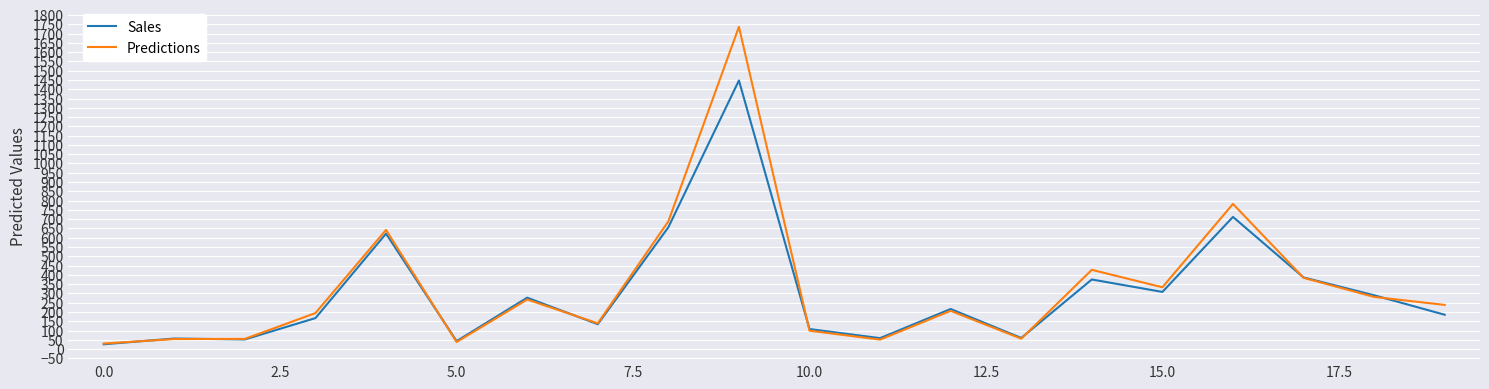

What is the sum of all Sales values?

6180